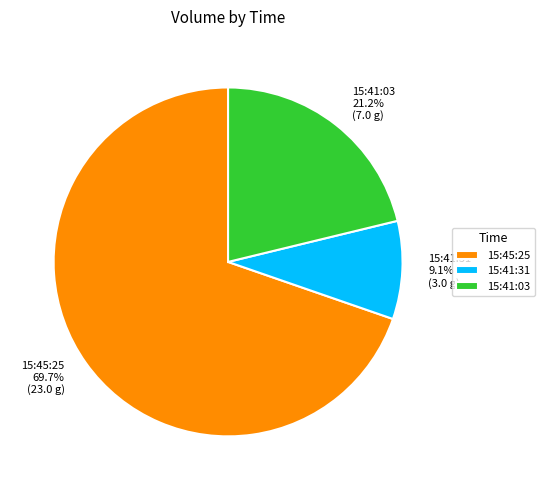

Which category accounts for the majority?

15:45:25